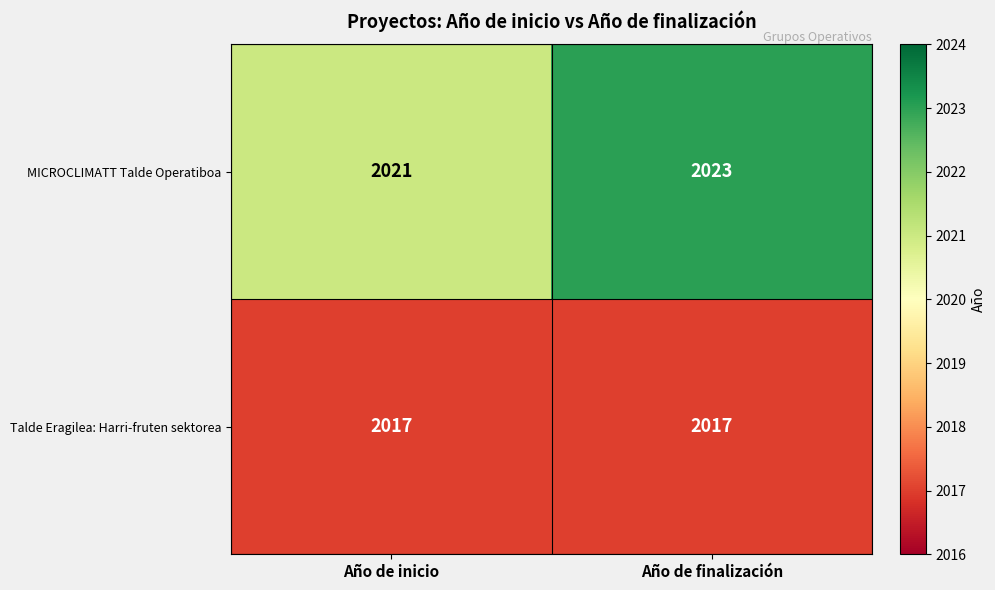

At how many categories does at least one series exceed 2022?

1